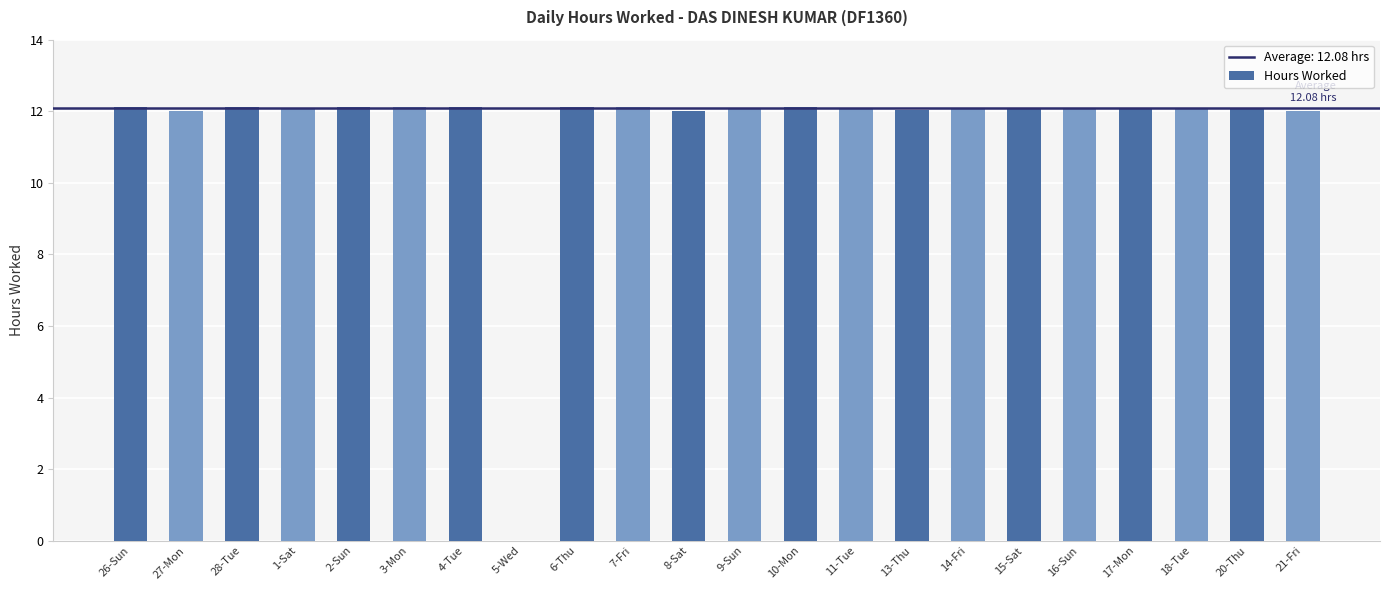

What is the sum of all values?

253.8